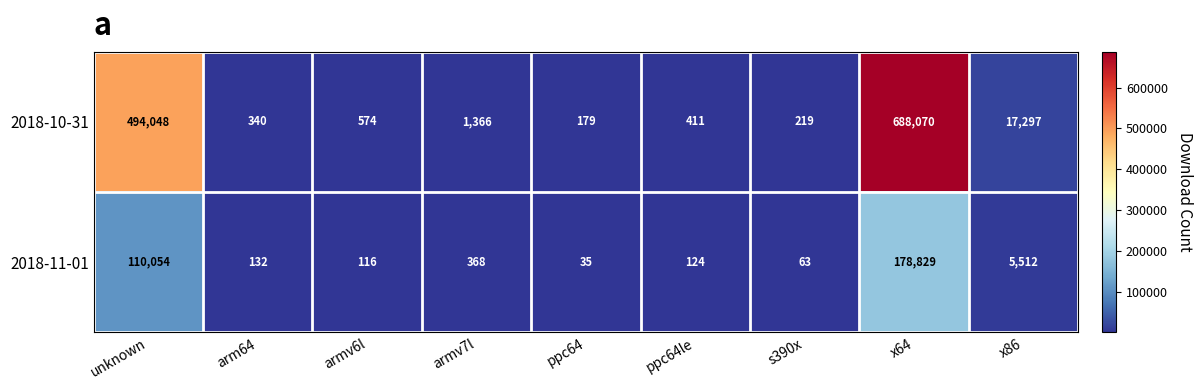

Which series has the largest range (max minus min)?

2018-10-31